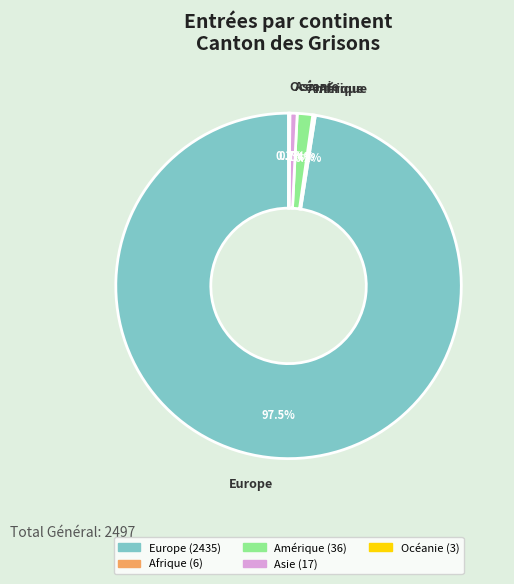

To the nearest percent, what is the difference between the Europe and Asie slice percentages?

97%